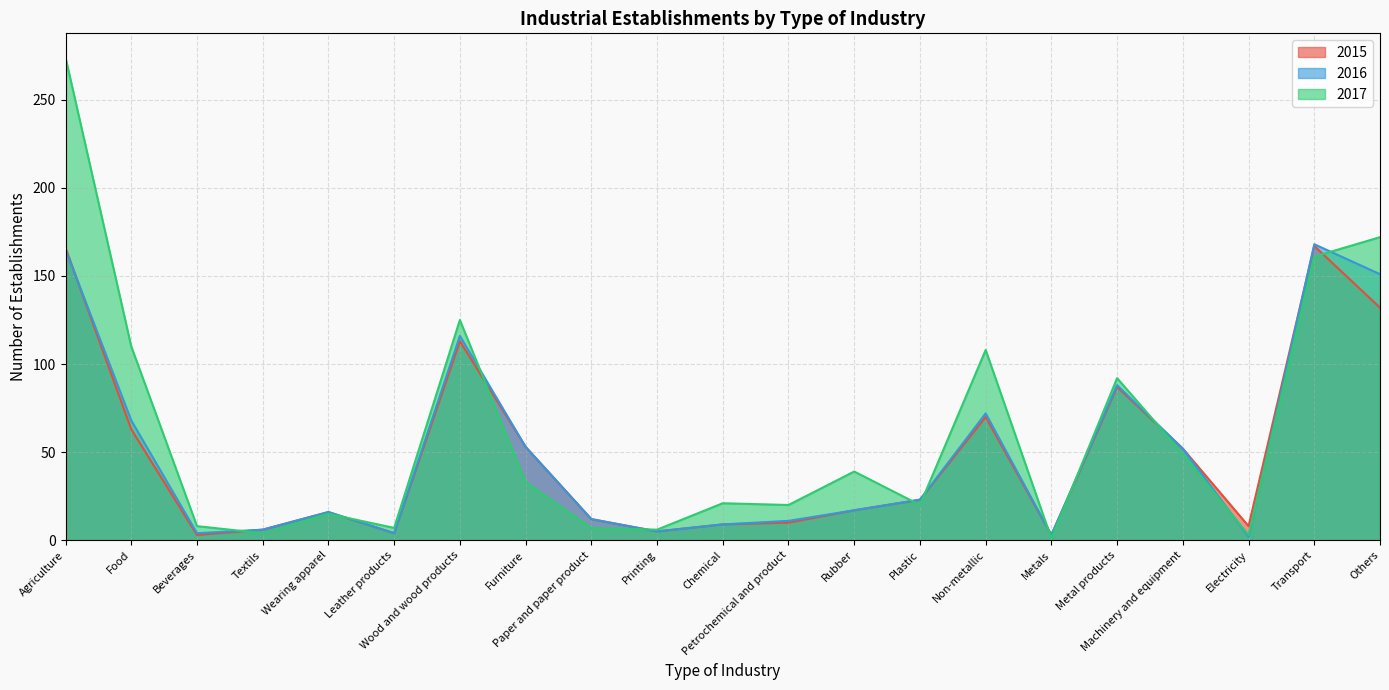

What is the label of the 9th point from the left?

Paper and paper product